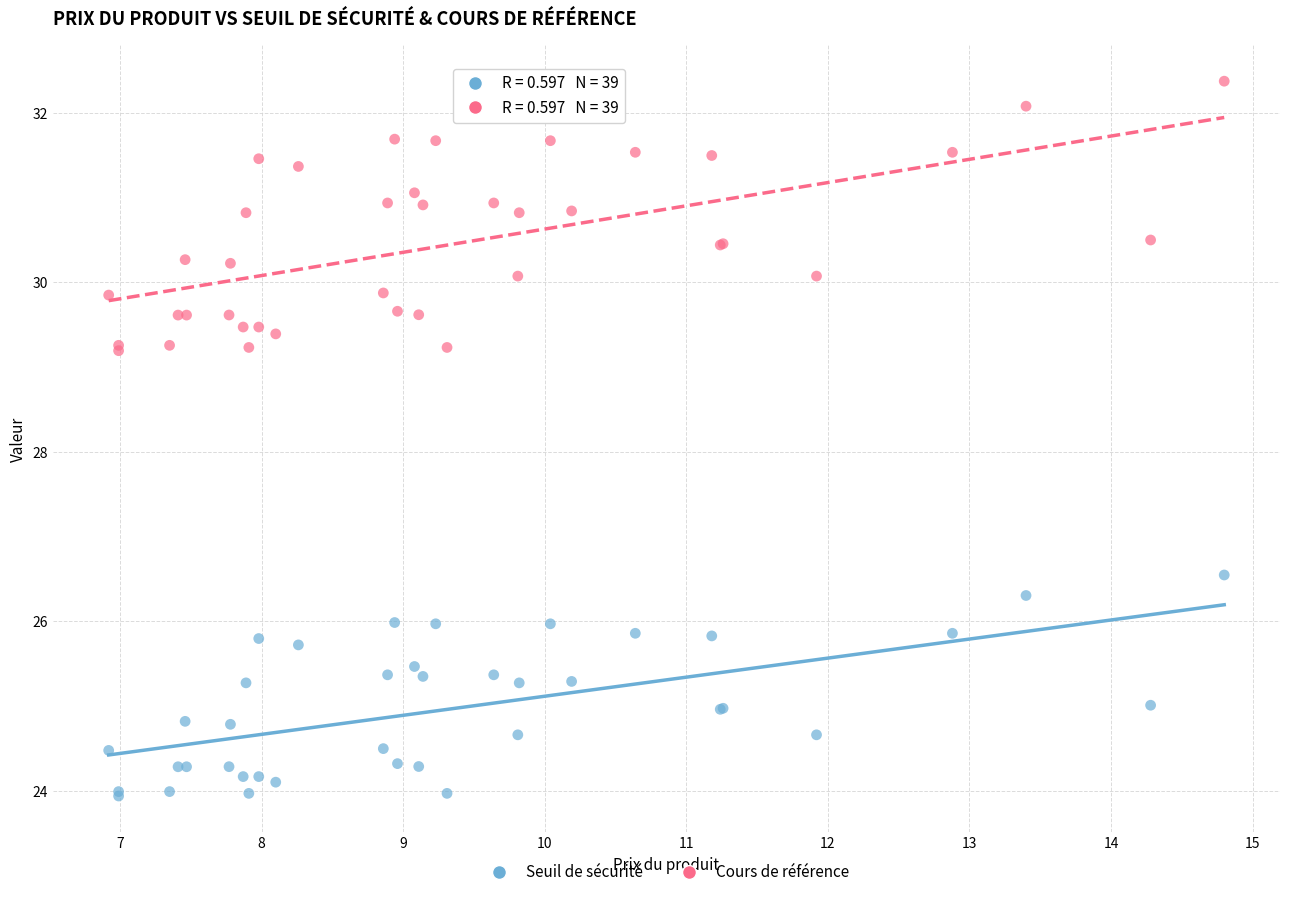

Which series reaches the maximum Y coordinate?

Cours de référence